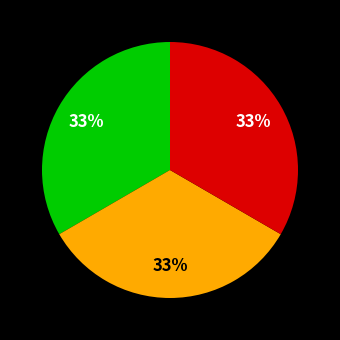

Is there a majority slice in this chart?

No